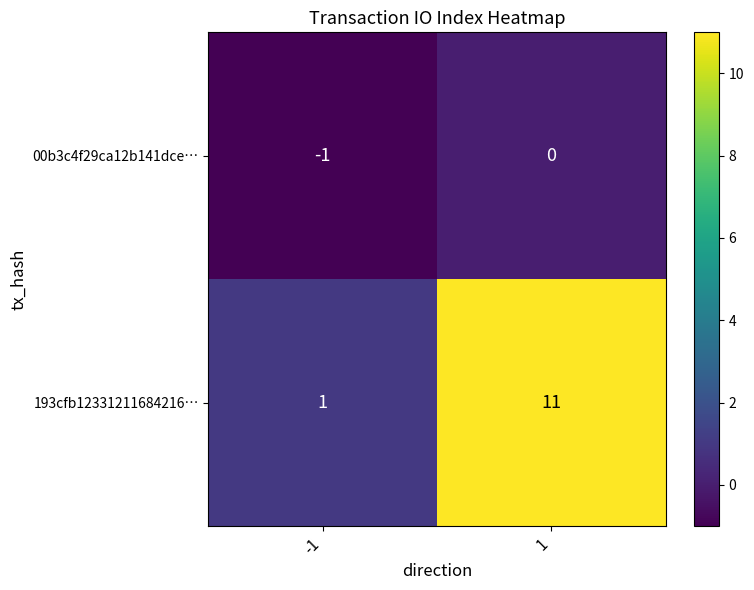

Which series changed the most between -1 and 1?

193cfb12331211684216…